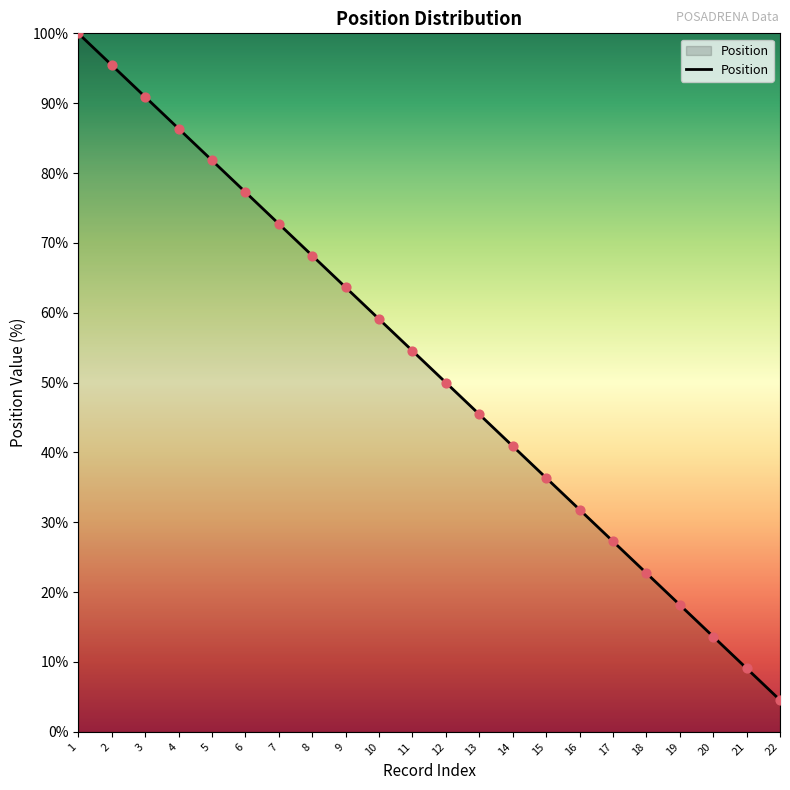

What is the ratio of the value at 17 to the value at 12?

0.5